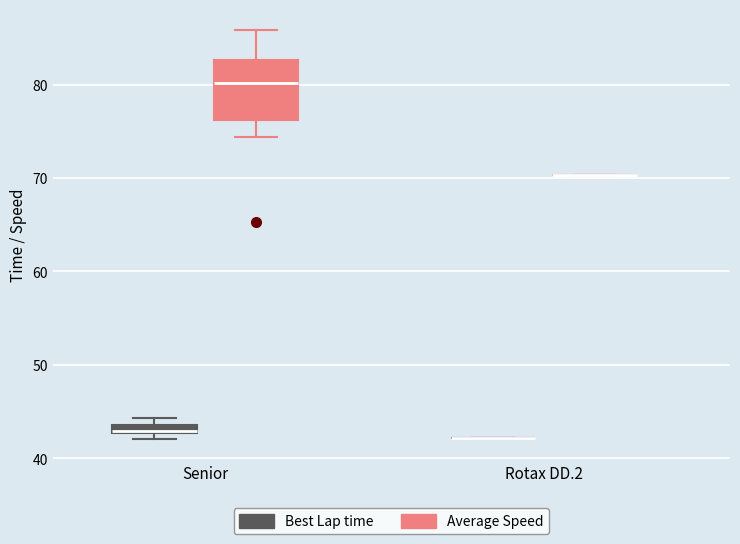

Comparing the boxes themselves (not the whiskers), which one is the tallest?

Senior (Average Speed)